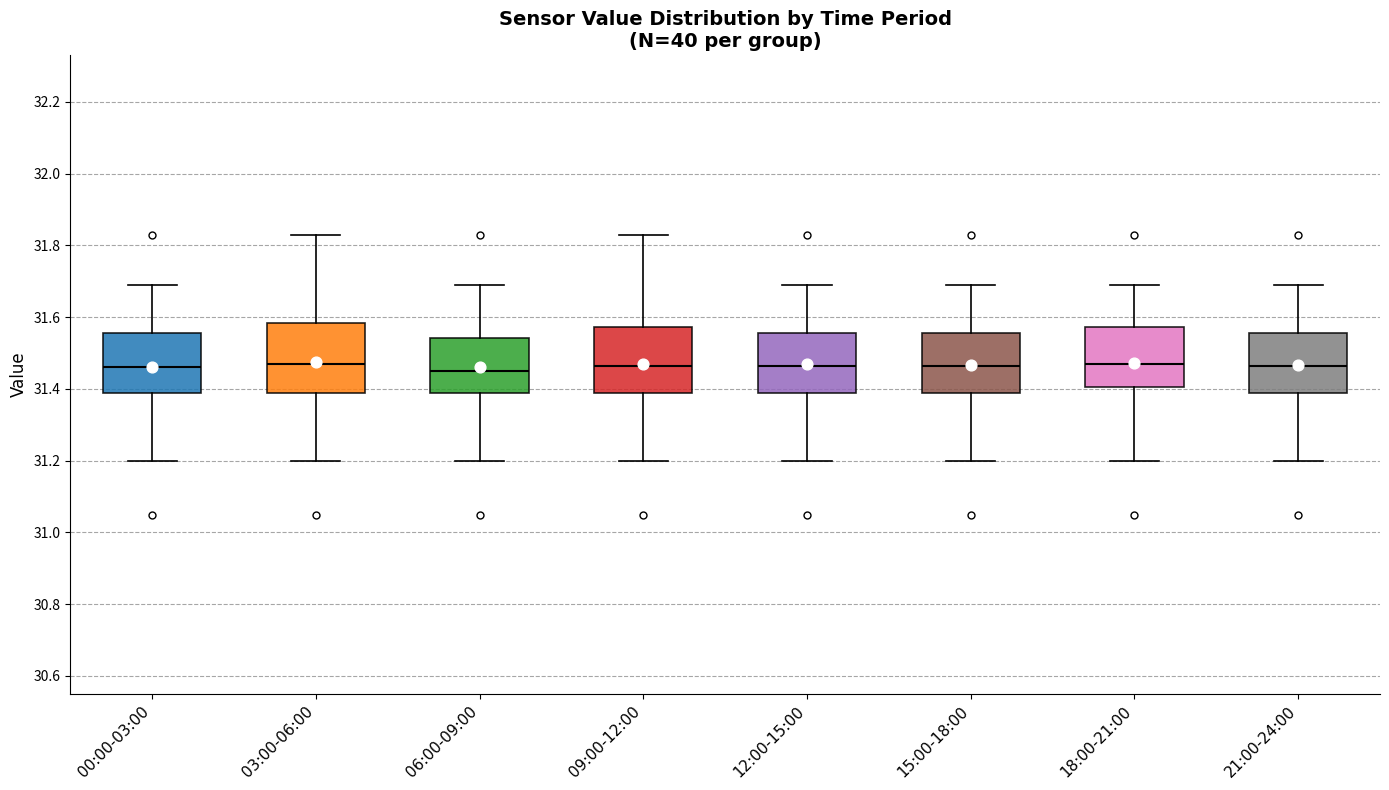

Where does the lower whisker of the box for 06:00-09:00 end on the y-axis? The values are not printed on the chart, so give them approximately, as read against the axis.

31.20